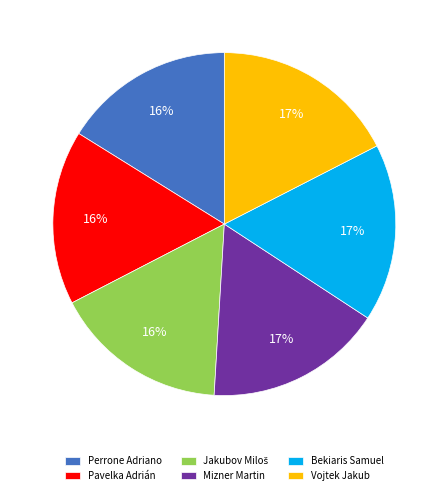

Approximately how many times larger is the value at Vojtek Jakub compared to Mizner Martin?

1.0